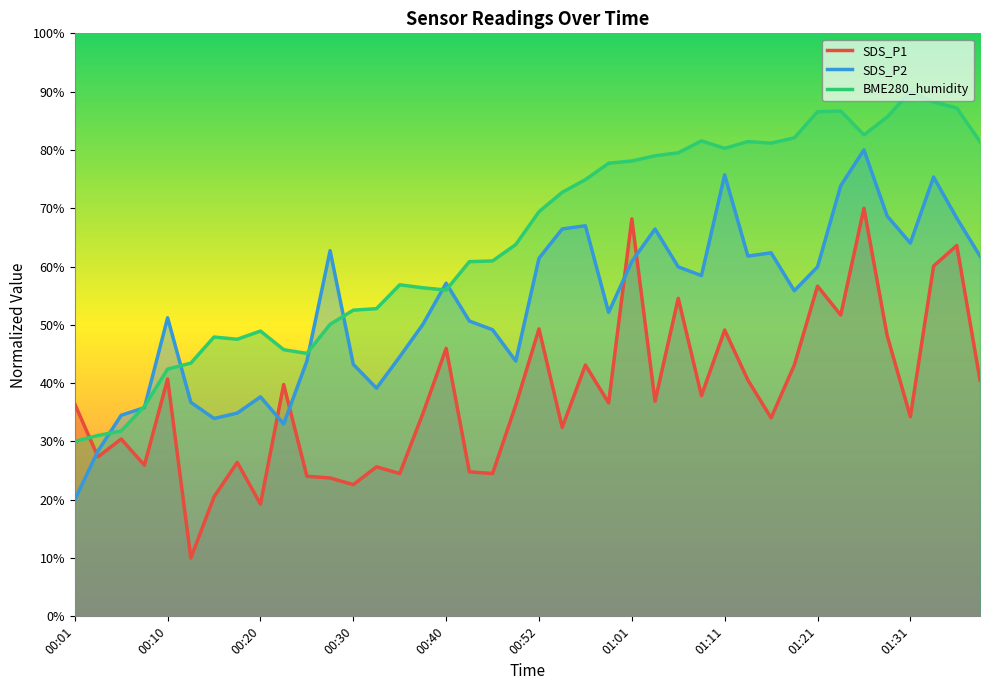

List the series in order of their overall mean, highest first.

BME280_humidity, SDS_P2, SDS_P1